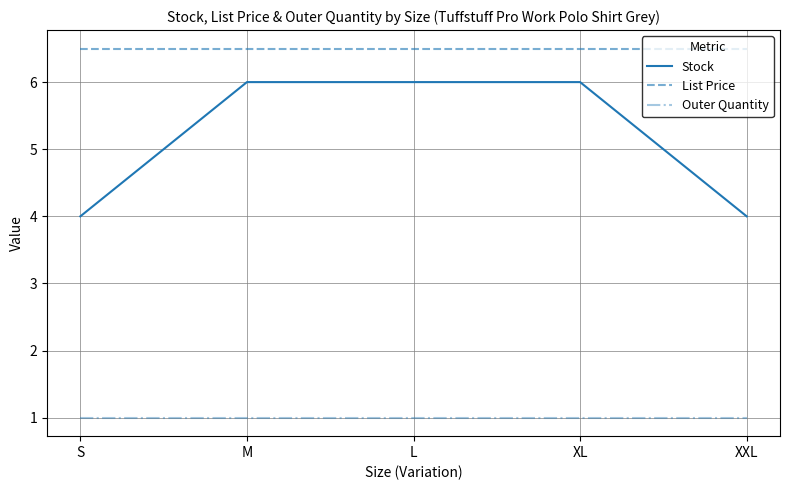

Reading right to left, list all the values displayed in this chart.

Stock: XXL=4.0	XL=6.0	L=6.0	M=6.0	S=4.0
List Price: XXL=6.5	XL=6.5	L=6.5	M=6.5	S=6.5
Outer Quantity: XXL=1.0	XL=1.0	L=1.0	M=1.0	S=1.0